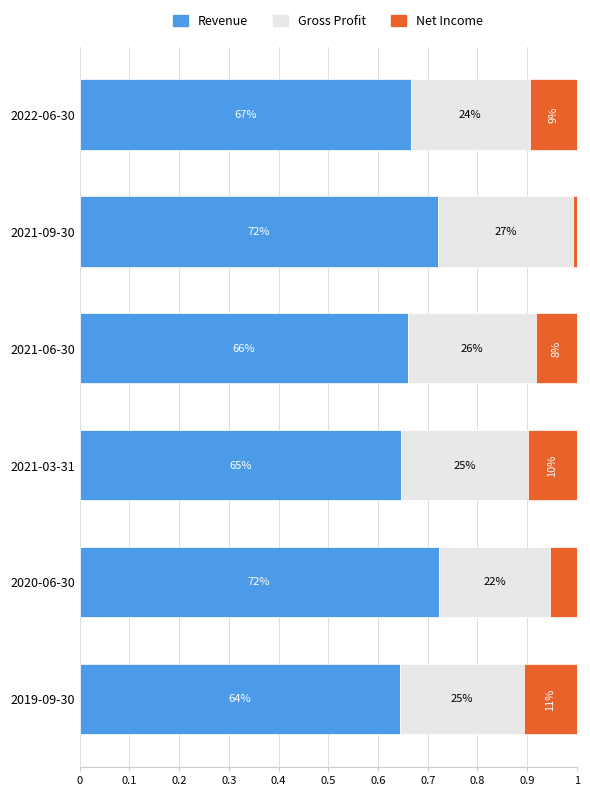

What are all the series names shown in the legend?

Revenue, Gross Profit, Net Income